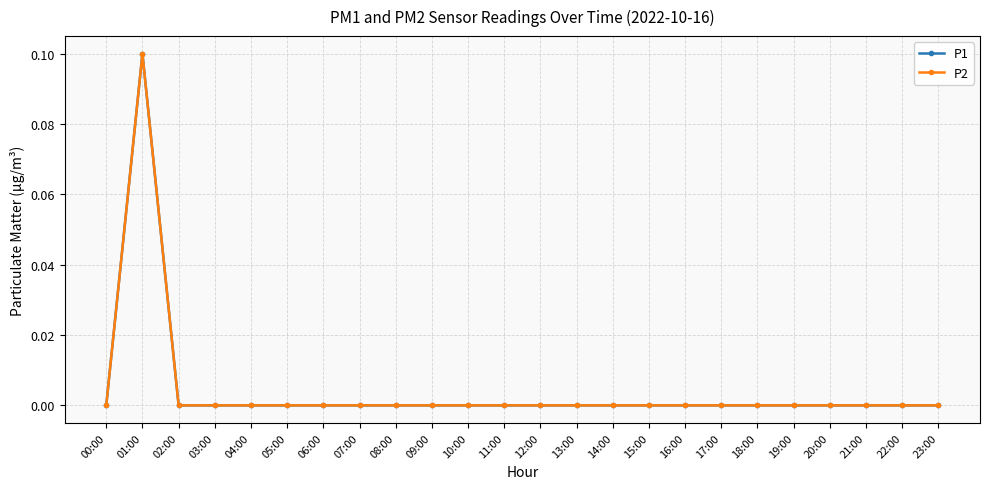

Does the chart have visible grid lines?

Yes